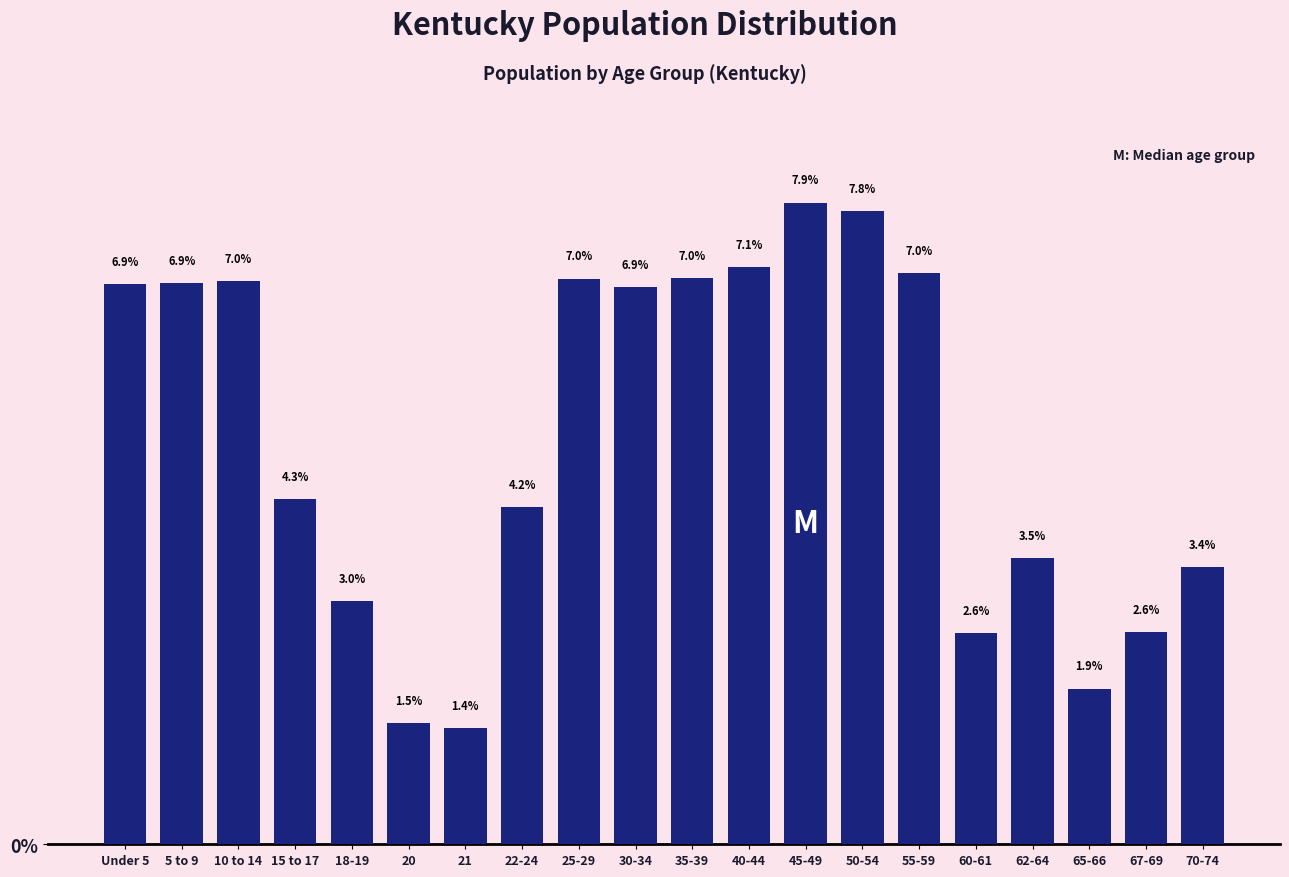

Reading right to left, what are all the values shown in this chart?

3.4	2.6	1.9	3.5	2.6	7.0	7.8	7.9	7.1	7.0	6.9	7.0	4.2	1.4	1.5	3.0	4.3	7.0	6.9	6.9